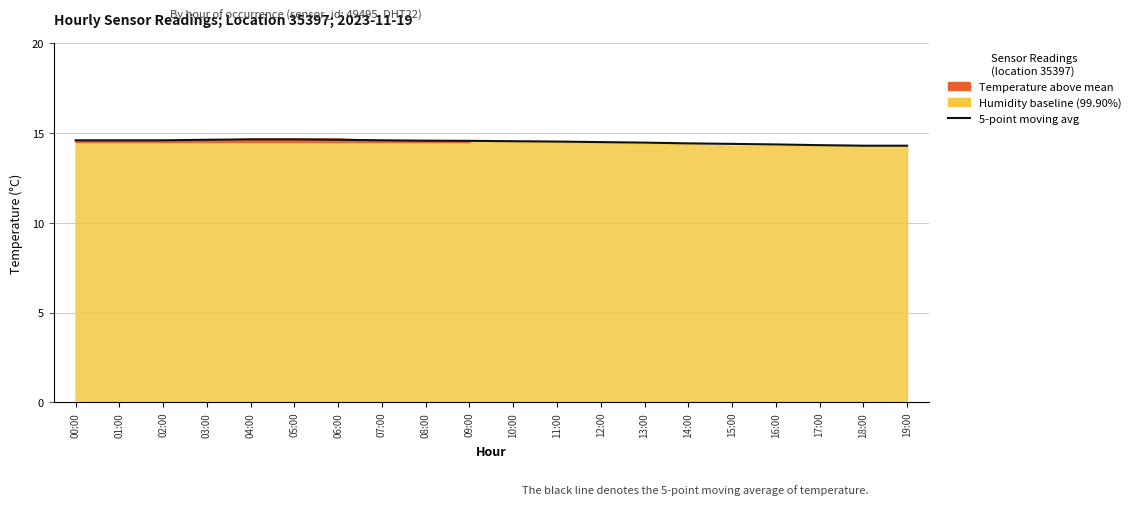

How many lines are shown in the chart?

1